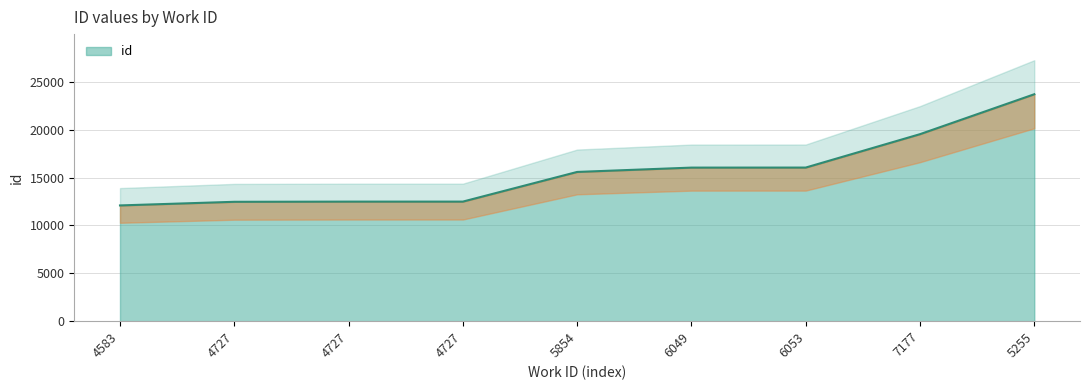

True or false: there are more than 0 points higher than both neighbors.

False